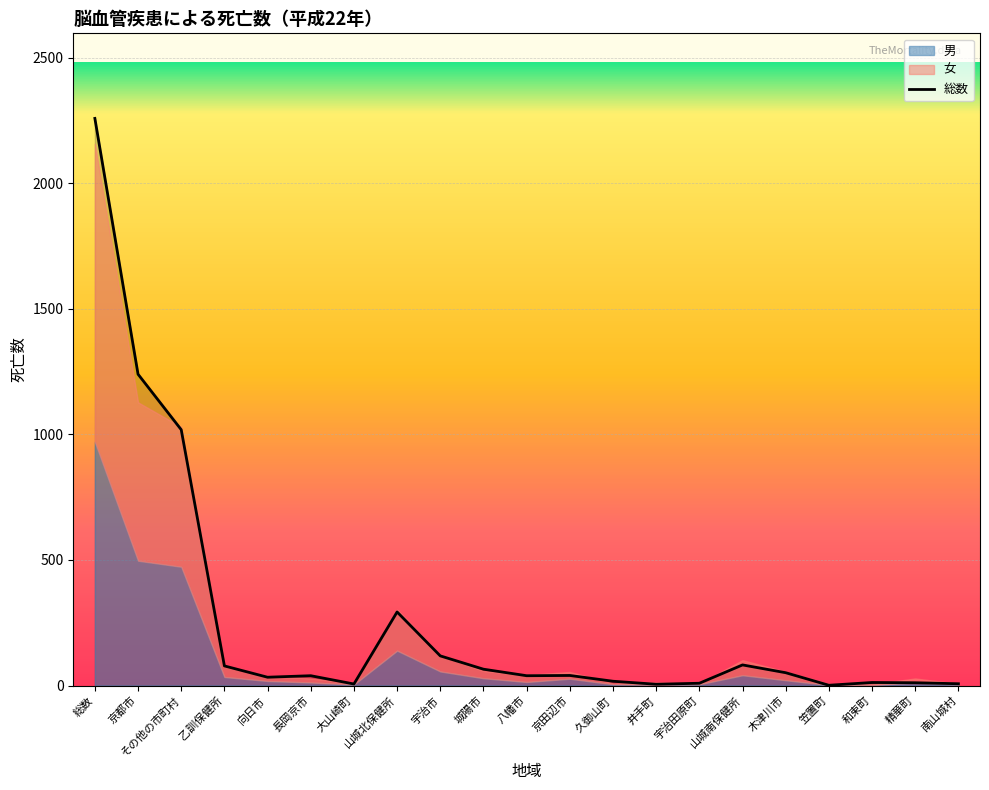

What is the highest value of the 男 series?

970